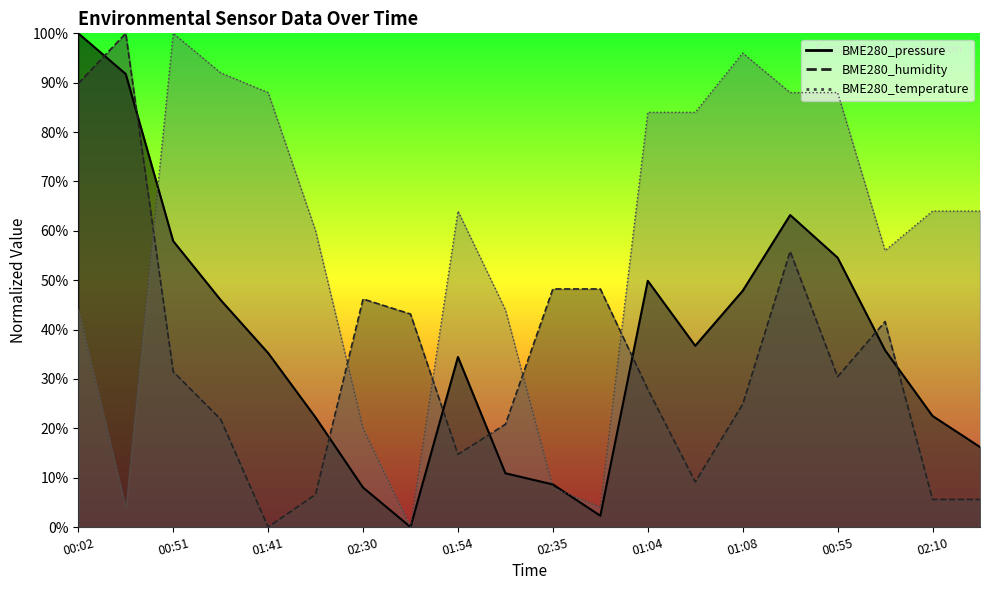

Reading right to left, list all the values displayed in this chart.

BME280_pressure: 16.2	22.5	35.8	54.6	63.2	47.9	36.7	49.9	2.3	8.6	10.9	34.4	0.0	8.0	22.2	35.2	46.0	57.9	91.8	100.0
BME280_humidity: 5.6	5.6	41.6	30.5	55.8	24.9	9.1	27.9	48.2	48.2	20.8	14.7	43.1	46.2	6.6	0.0	21.8	31.5	100.0	89.8
BME280_temperature: 64.0	64.0	56.0	88.0	88.0	96.0	84.0	84.0	4.0	8.0	44.0	64.0	0.0	20.0	60.0	88.0	92.0	100.0	4.0	44.0